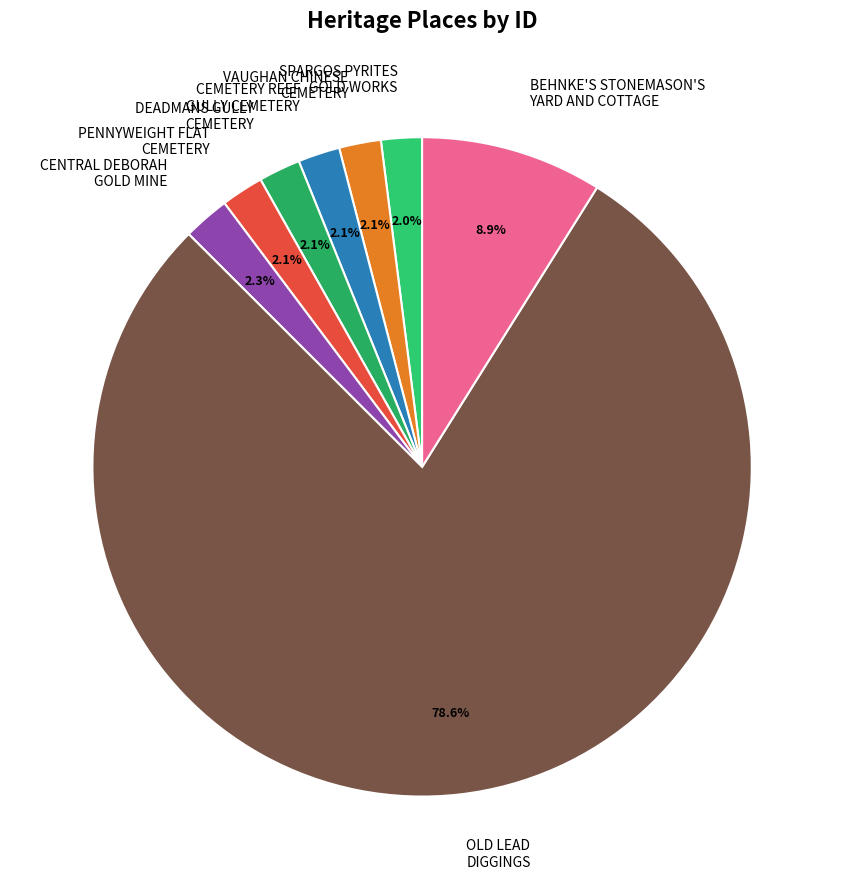

What is the ratio of the value at SPARGOS PYRITES GOLD WORKS to the value at PENNYWEIGHT FLAT CEMETERY?

1.0